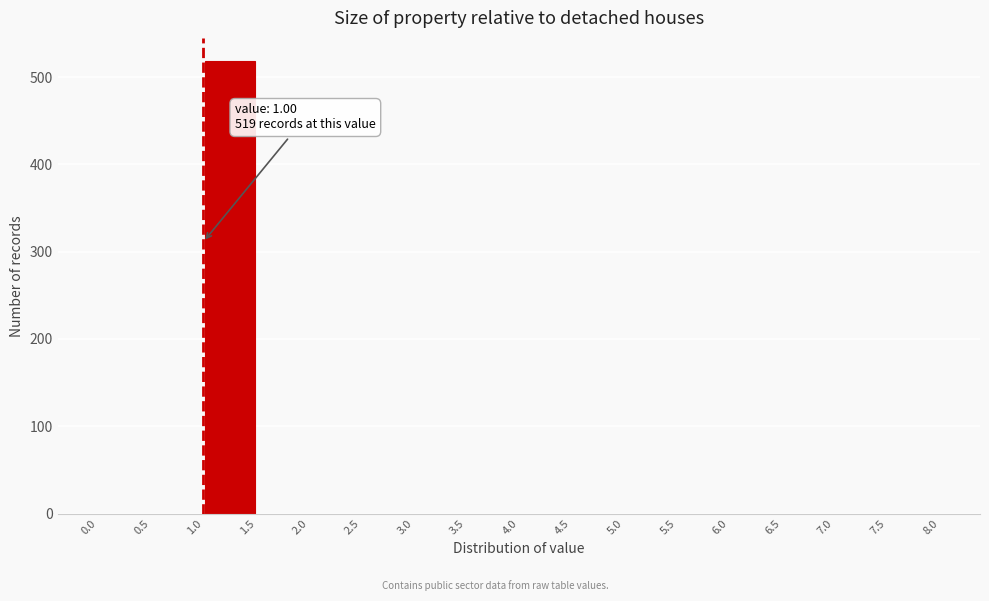

Which range on the x-axis has the tallest bar?

1.0 to 1.5